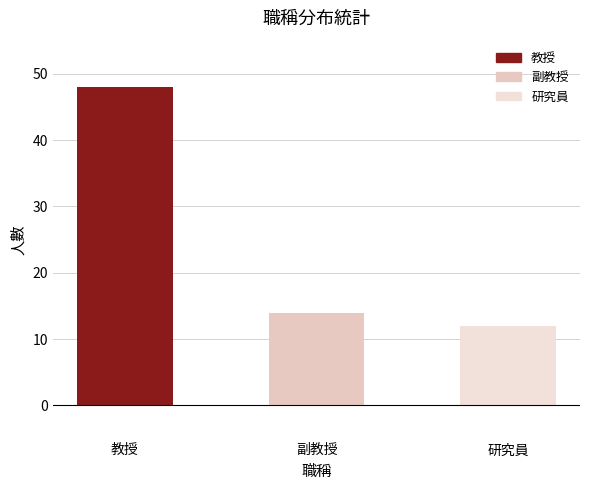

Where is the data nearest to the value 30?

副教授